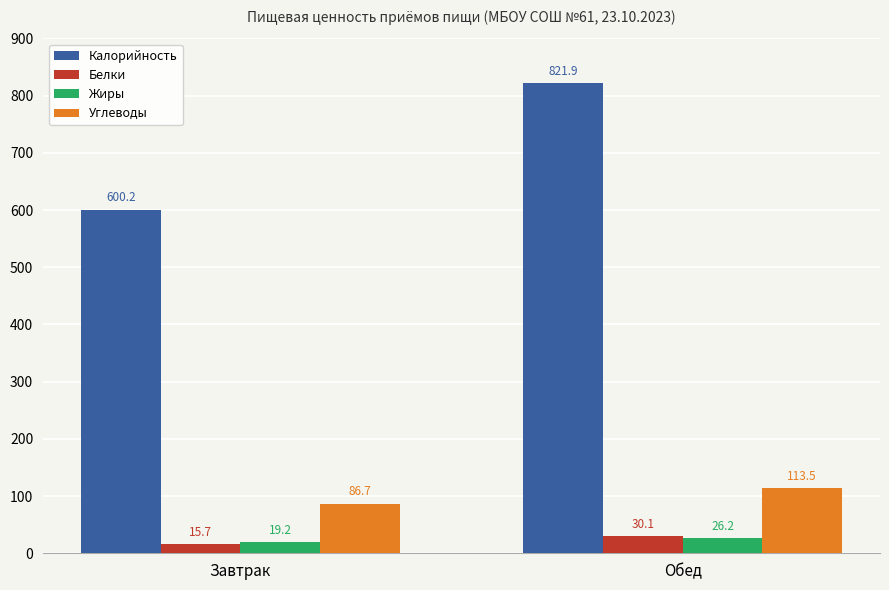

Rank the series by their maximum value, from highest to lowest.

Калорийность, Углеводы, Белки, Жиры